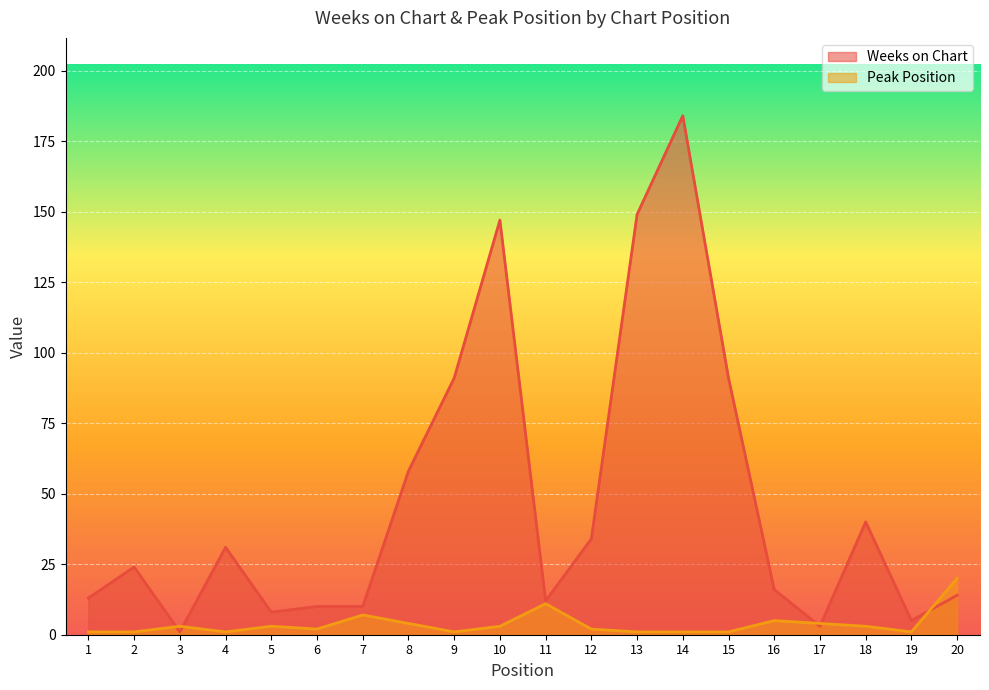

Which series has the largest range (max minus min)?

Weeks on Chart